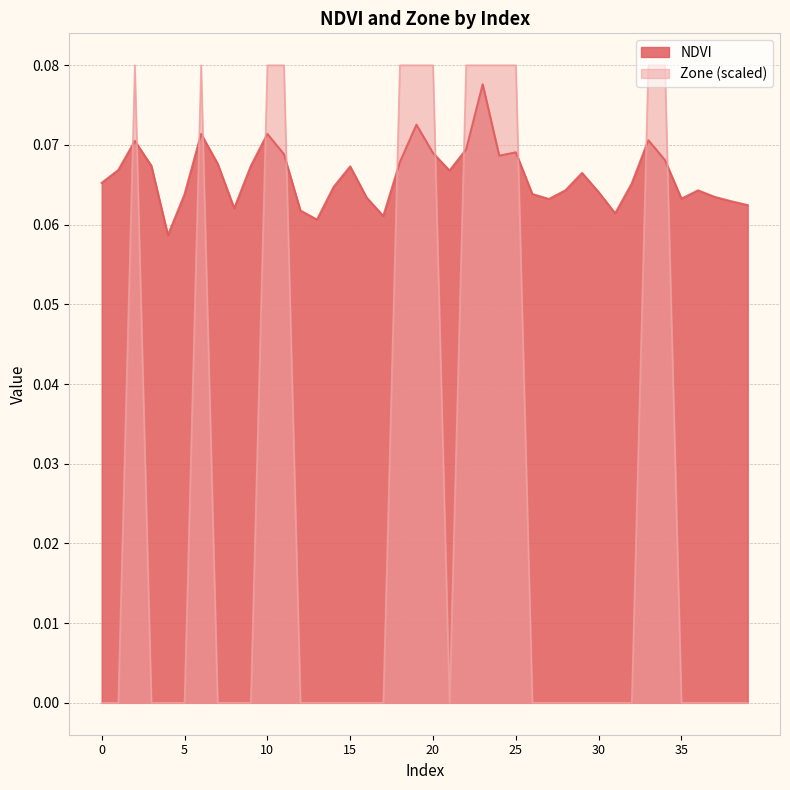

At how many categories does at least one series exceed 0?

40